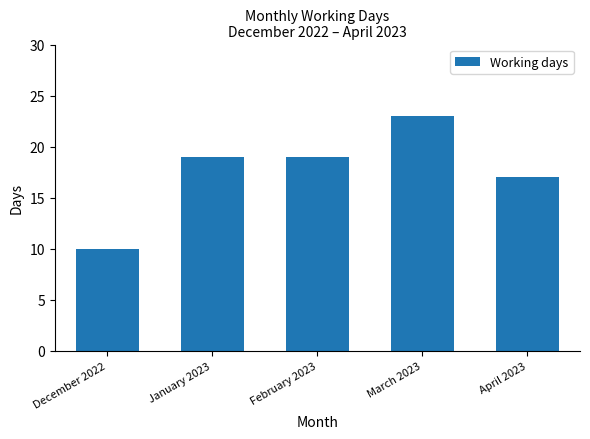

What is the ratio of the value at February 2023 to the value at January 2023?

1.0